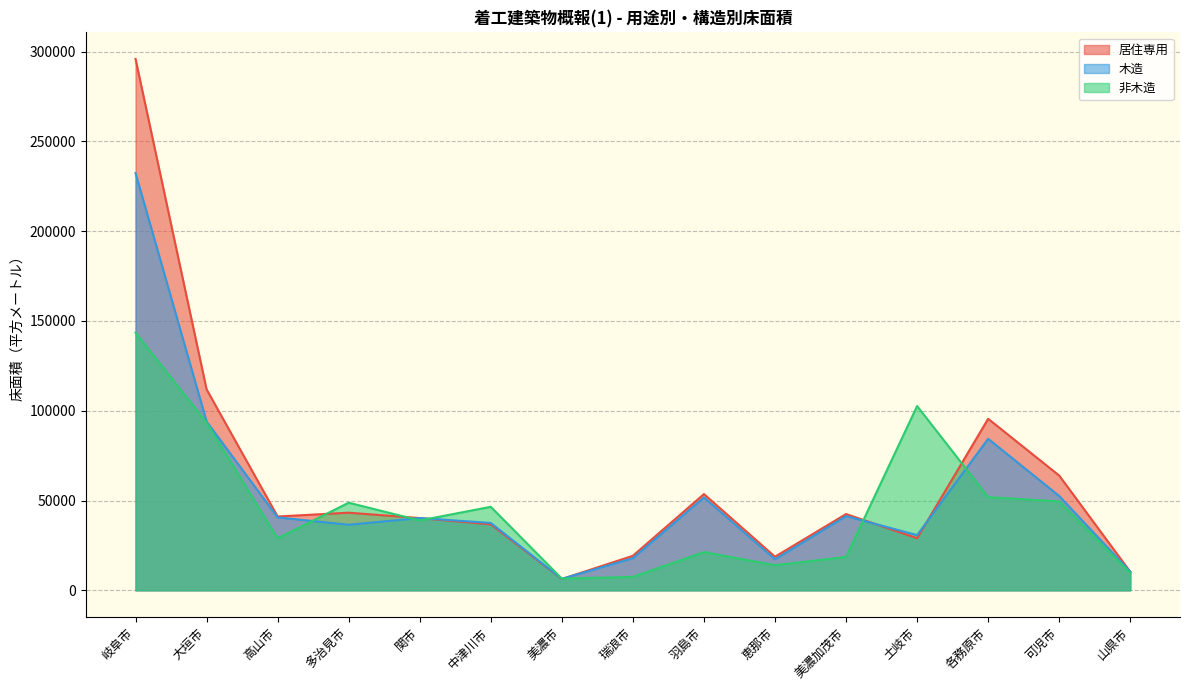

How many values in the 居住専用 series are below 41117?

7